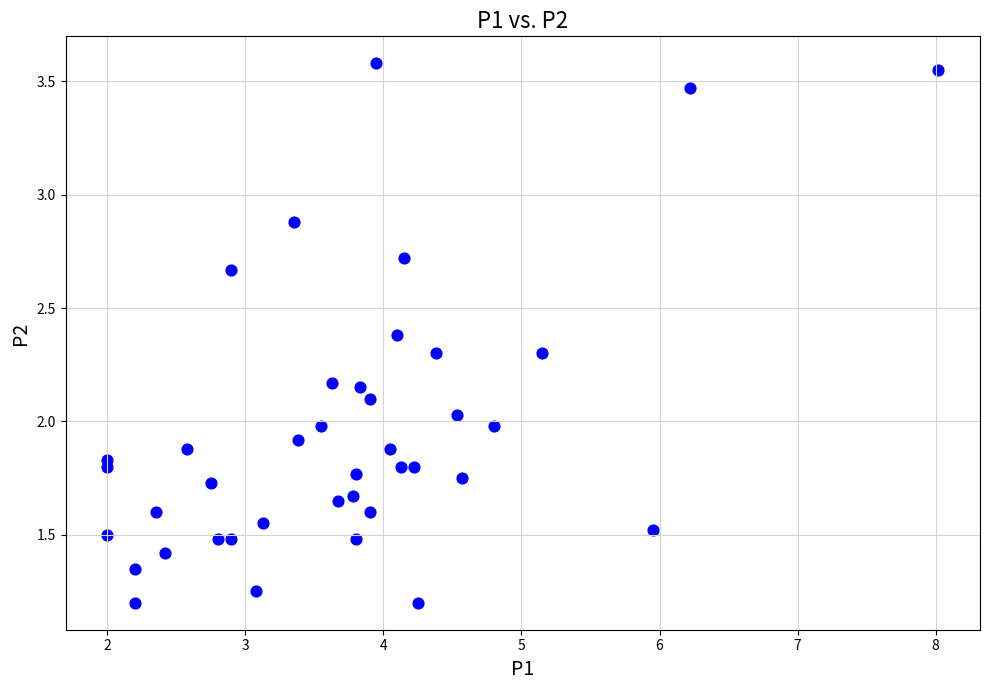

What is the range of Y values (max minus min)?

2.4